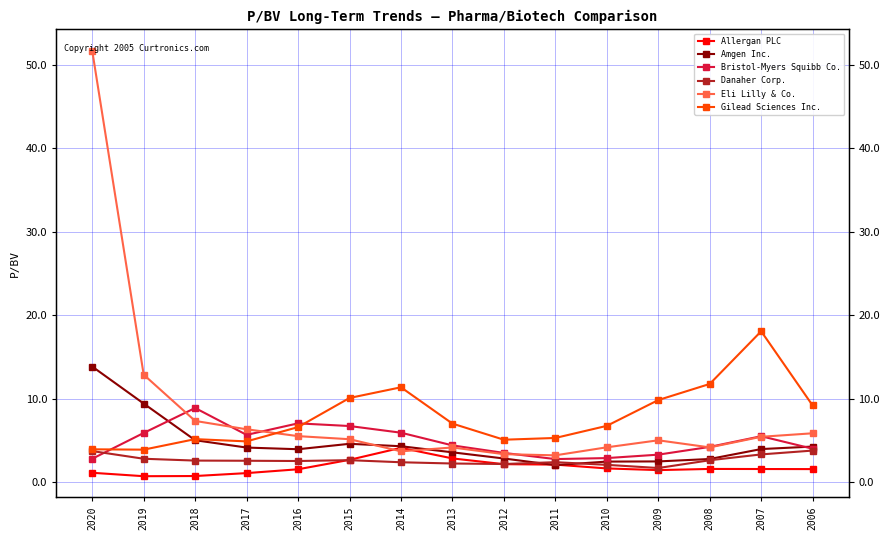

What value does the Bristol-Myers Squibb Co. series have at 2014?

5.9